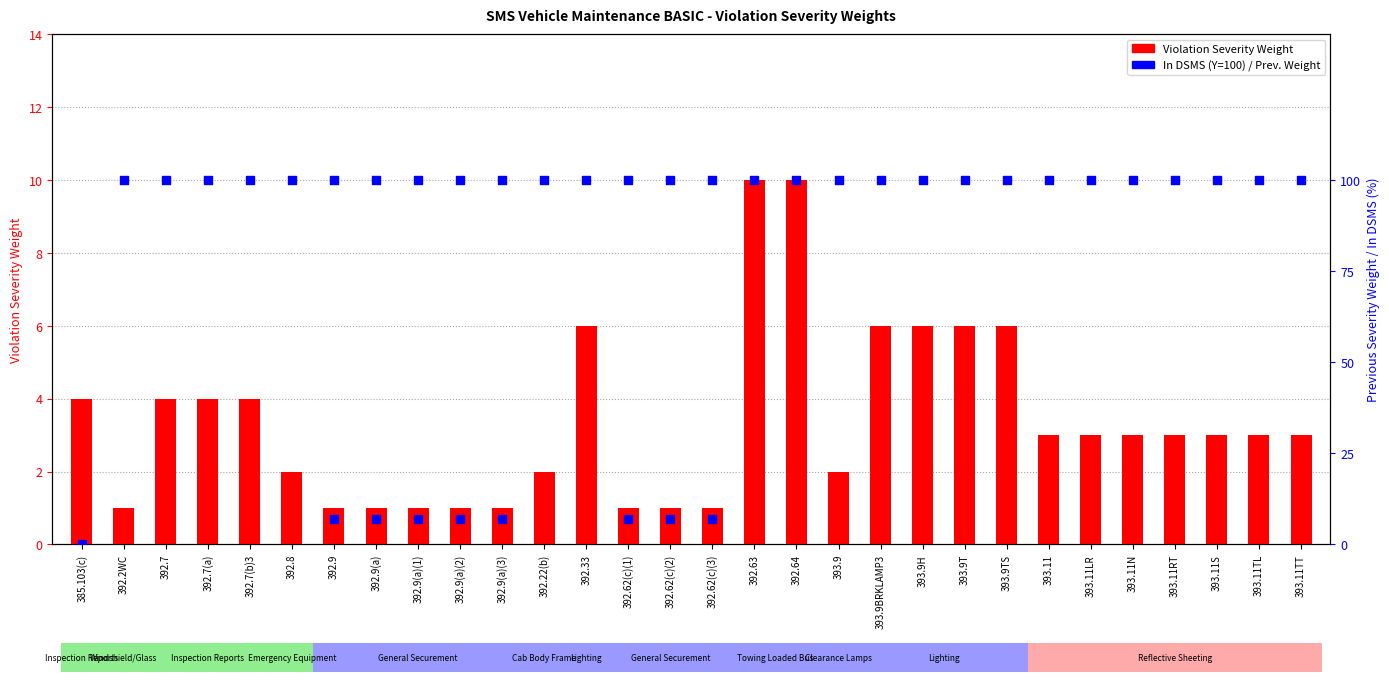

At which category is the sum across all series the highest?

392.9